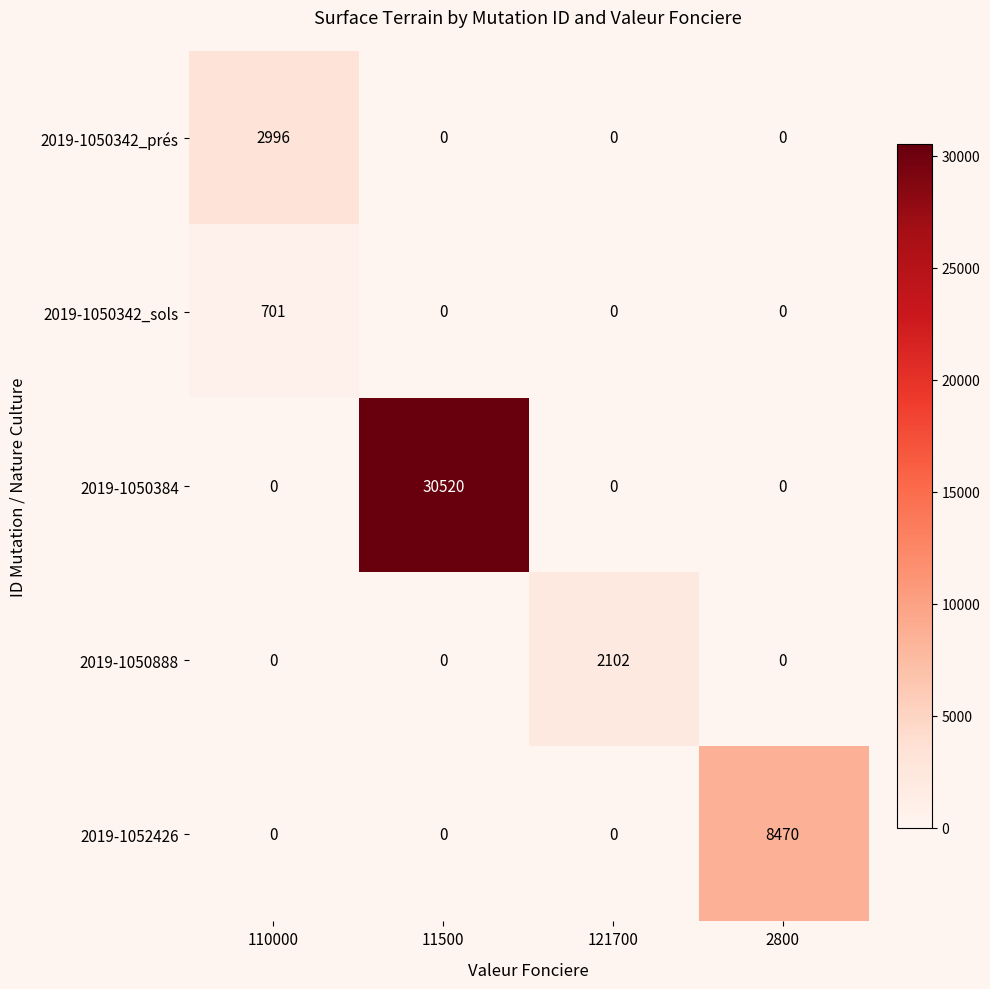

What is the difference between the maximum and minimum values in the 2019-1050342_sols series?

701